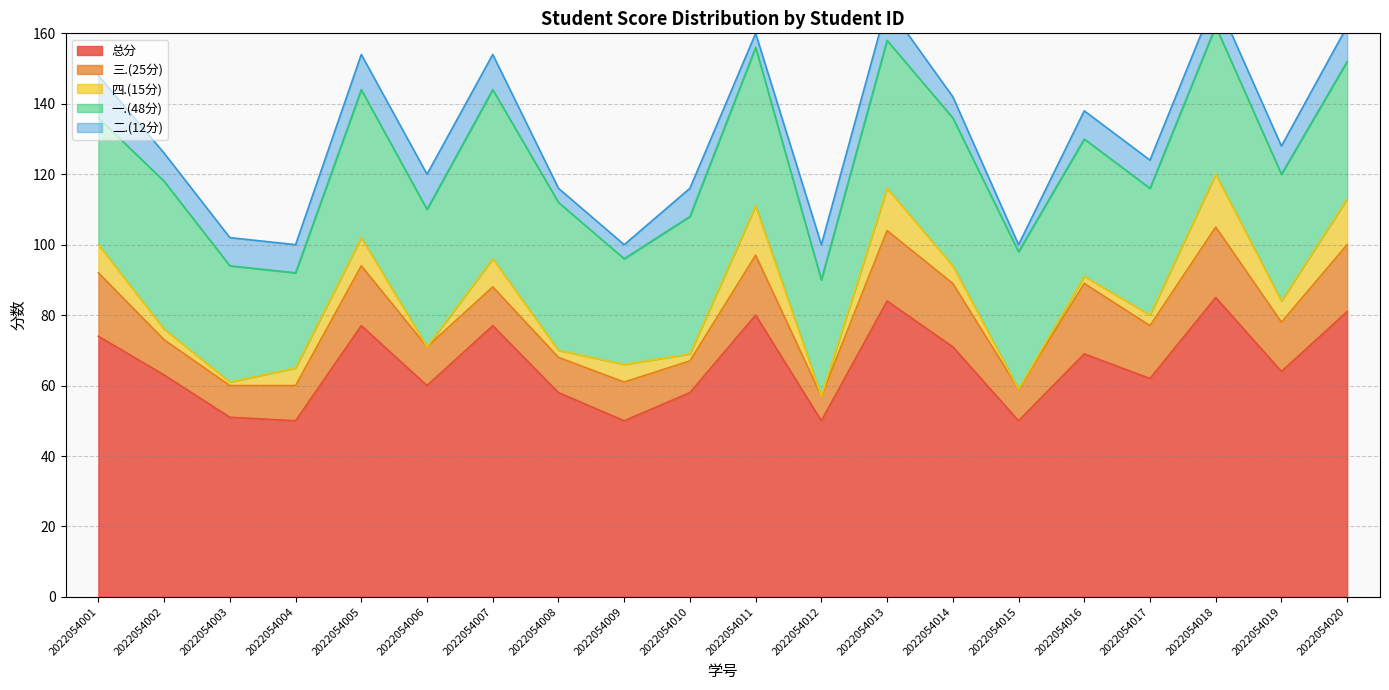

Between 2022054013 and 2022054002, which is larger?

2022054013